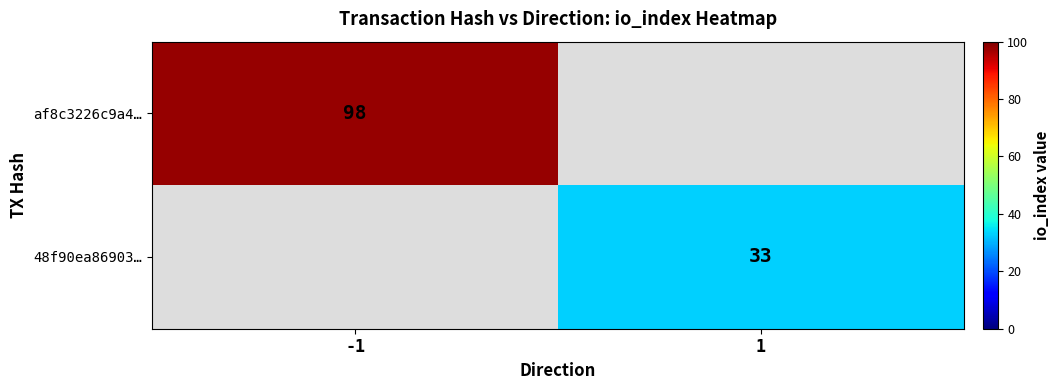

Is the value of 48f90ea86903… at 1 greater than the value of af8c3226c9a4… at -1?

No